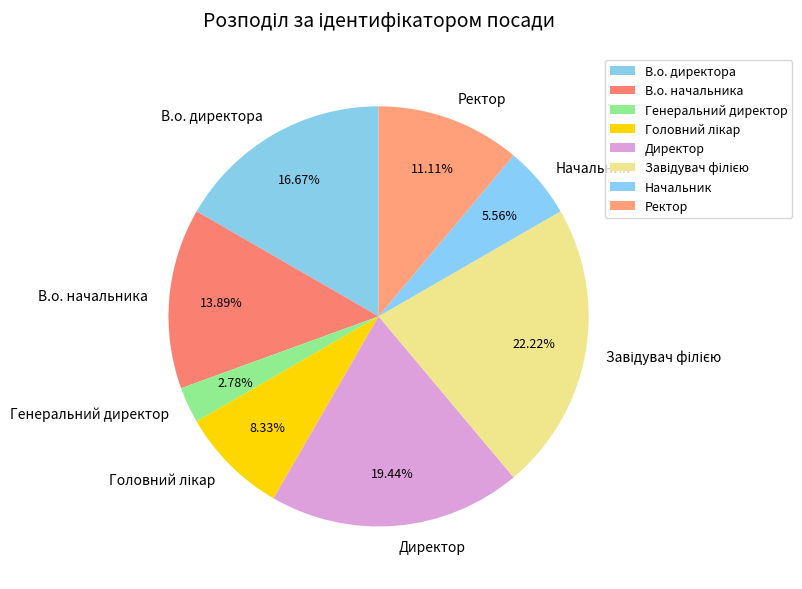

Count the number of slices in the pie.

8